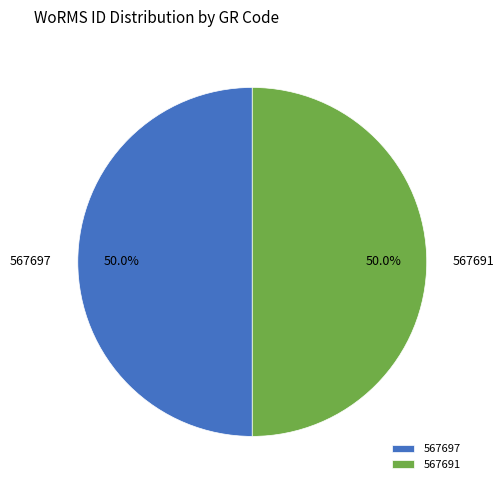

What is the ratio of the value at 567697 to the value at 567691?

1.0